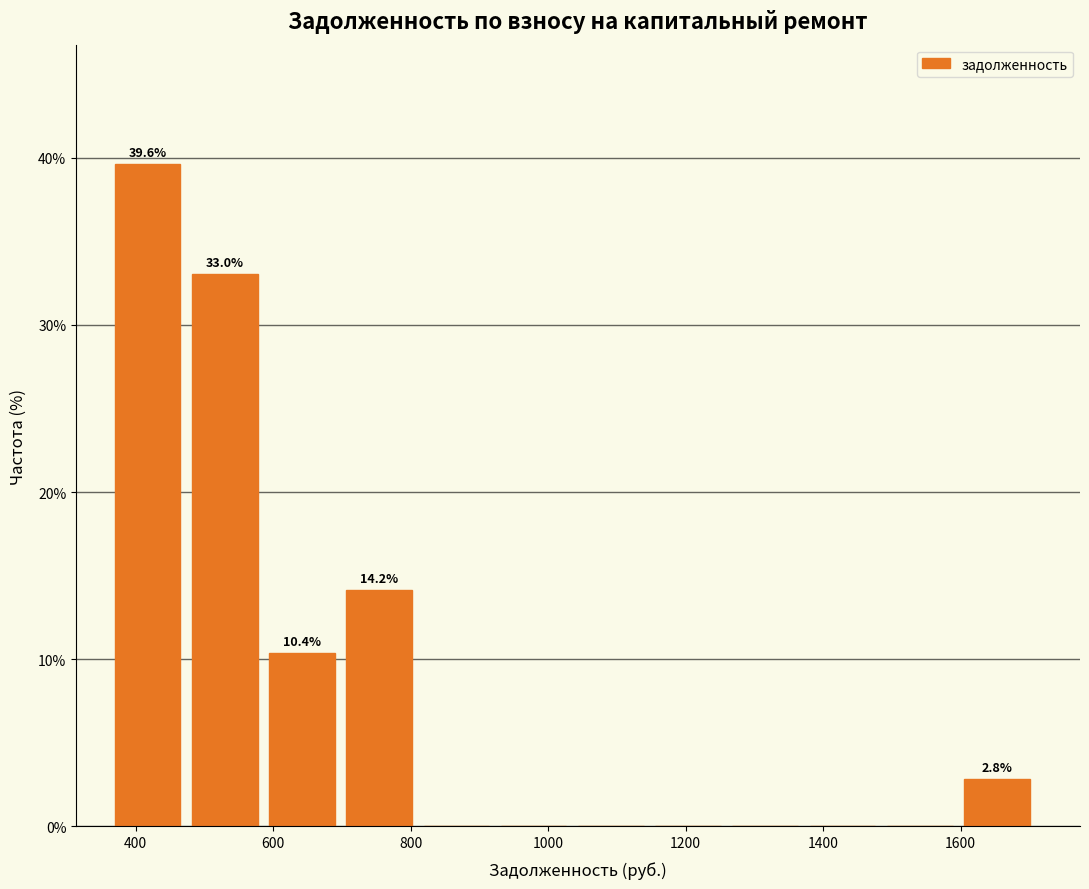

Over which range of the x-axis is the bar tallest?

360 to 480